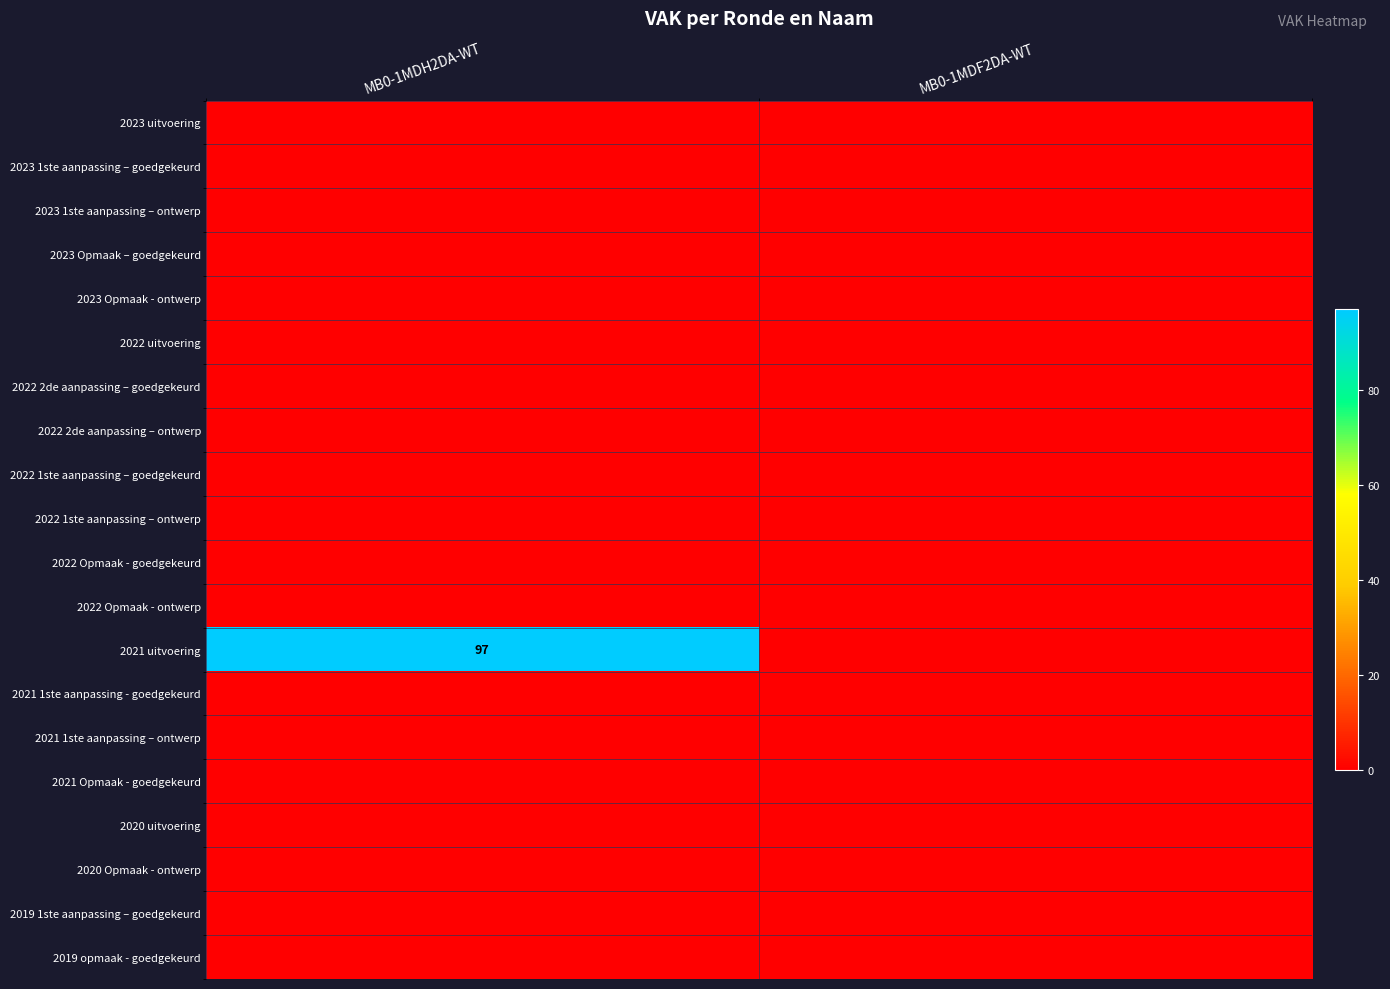

At which category is the sum across all series the highest?

MB0-1MDH2DA-WT